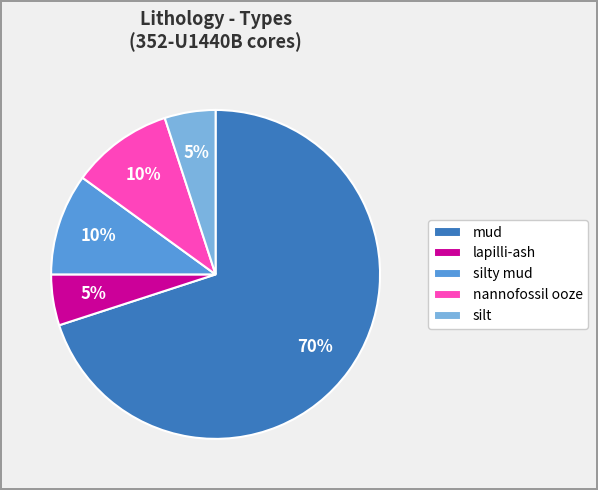

Which has a higher value, mud or silty mud?

mud